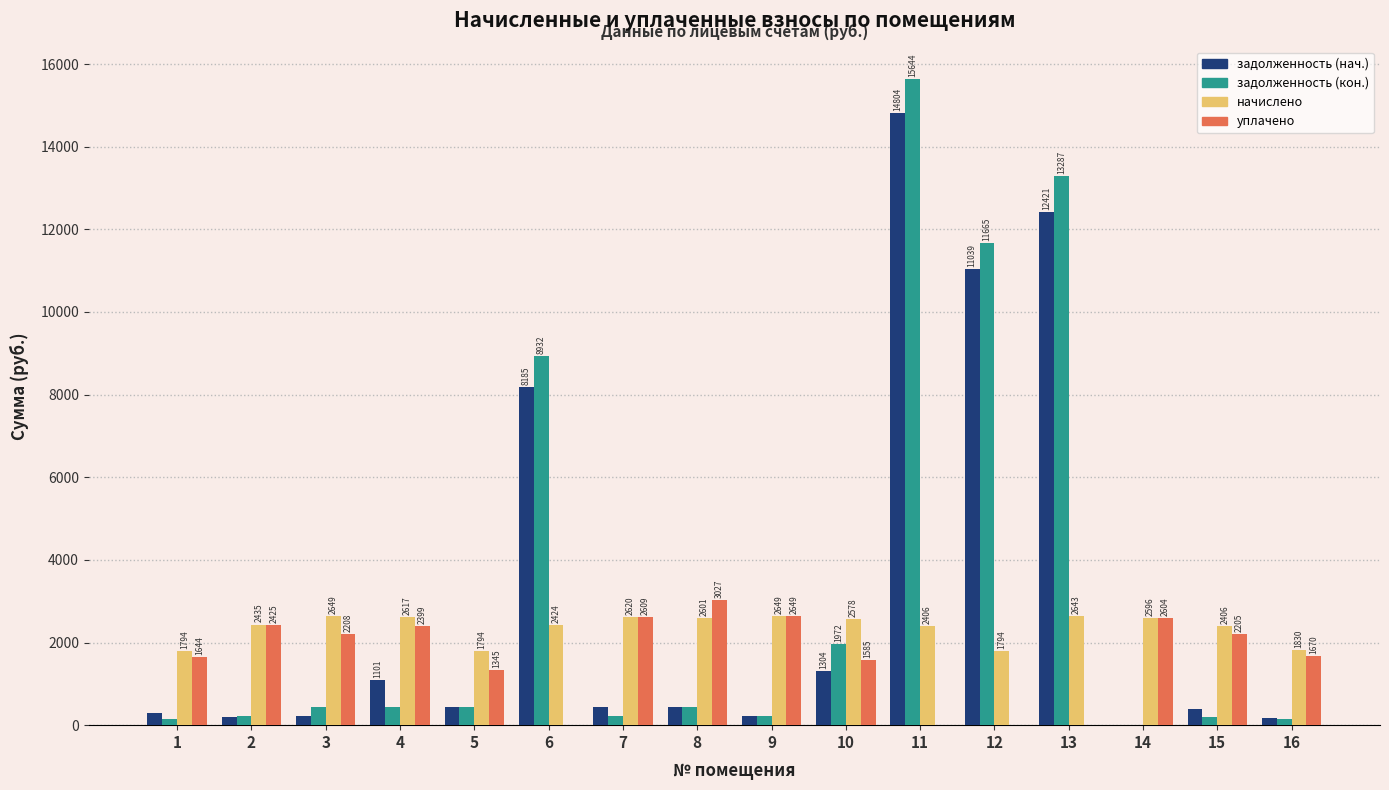

At which label is уплачено closest to 1513?

10